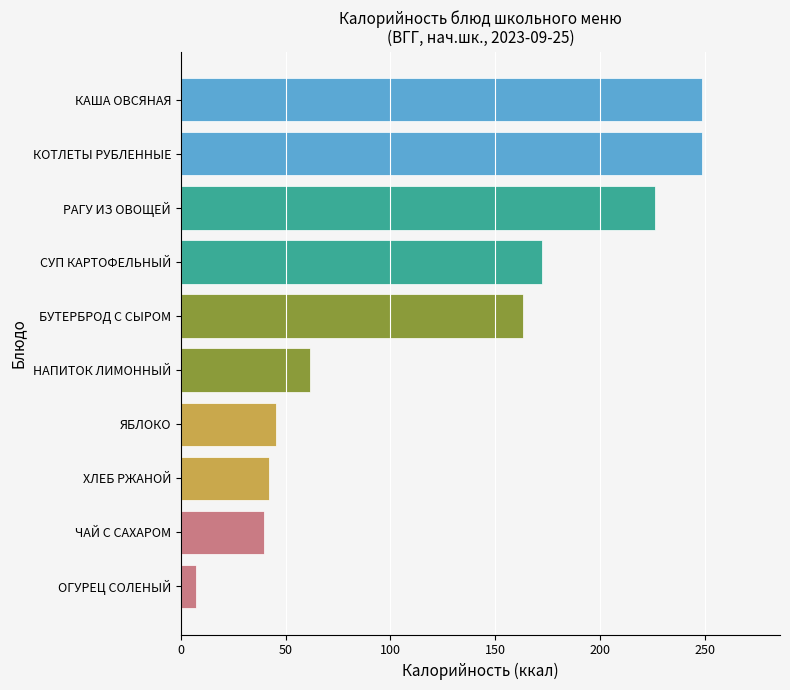

How many values are below 163?

5